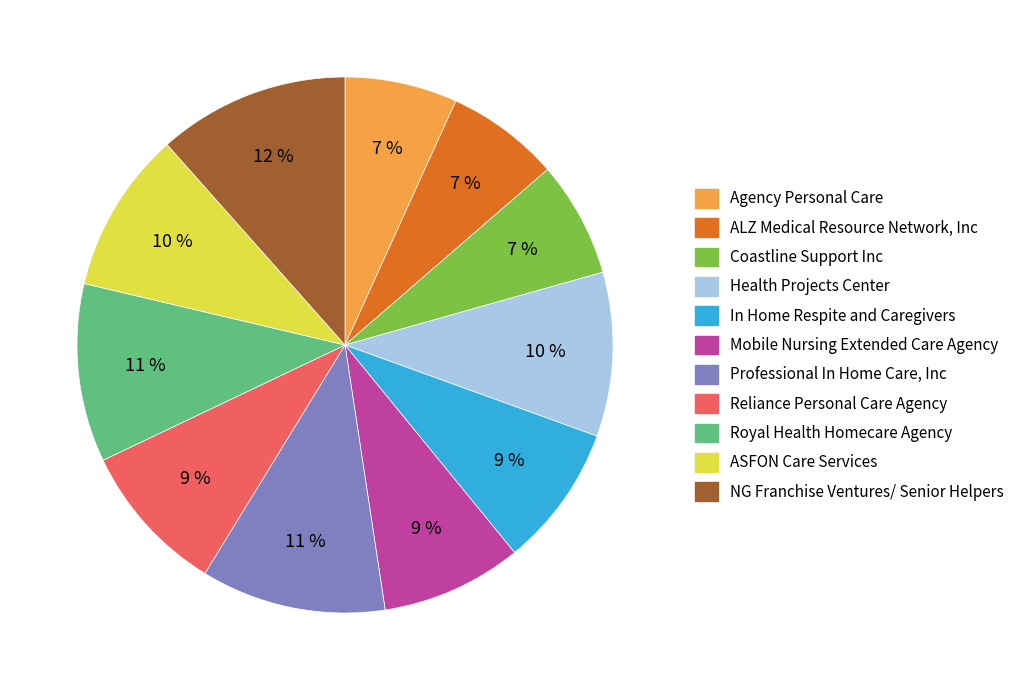

Approximately how many times larger is the value at In Home Respite and Caregivers compared to ALZ Medical Resource Network, Inc?

1.3